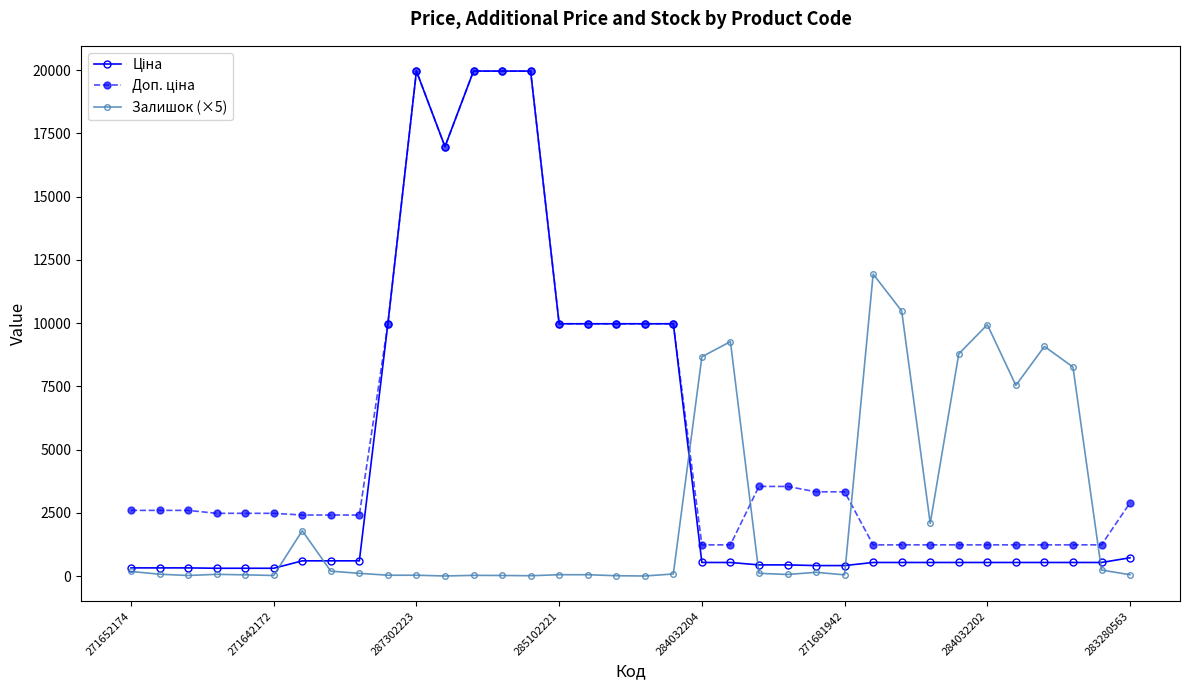

At how many categories does at least one series exceed 14965?

5